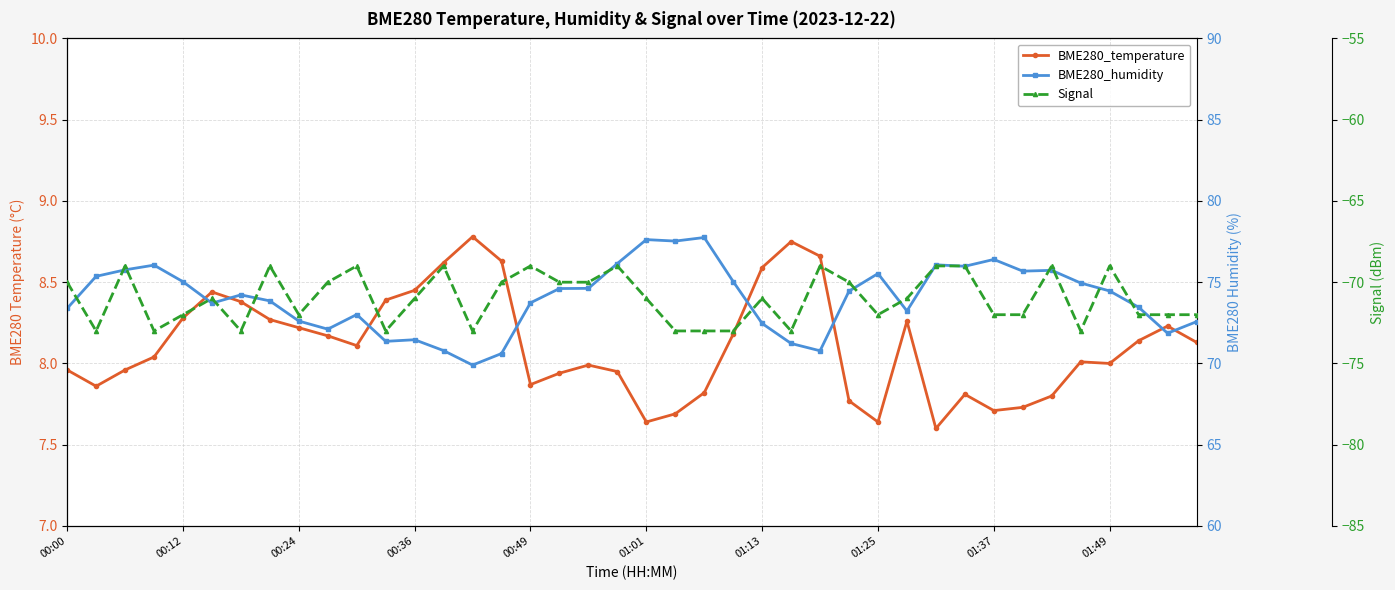

At how many categories does at least one series exceed -43?

40